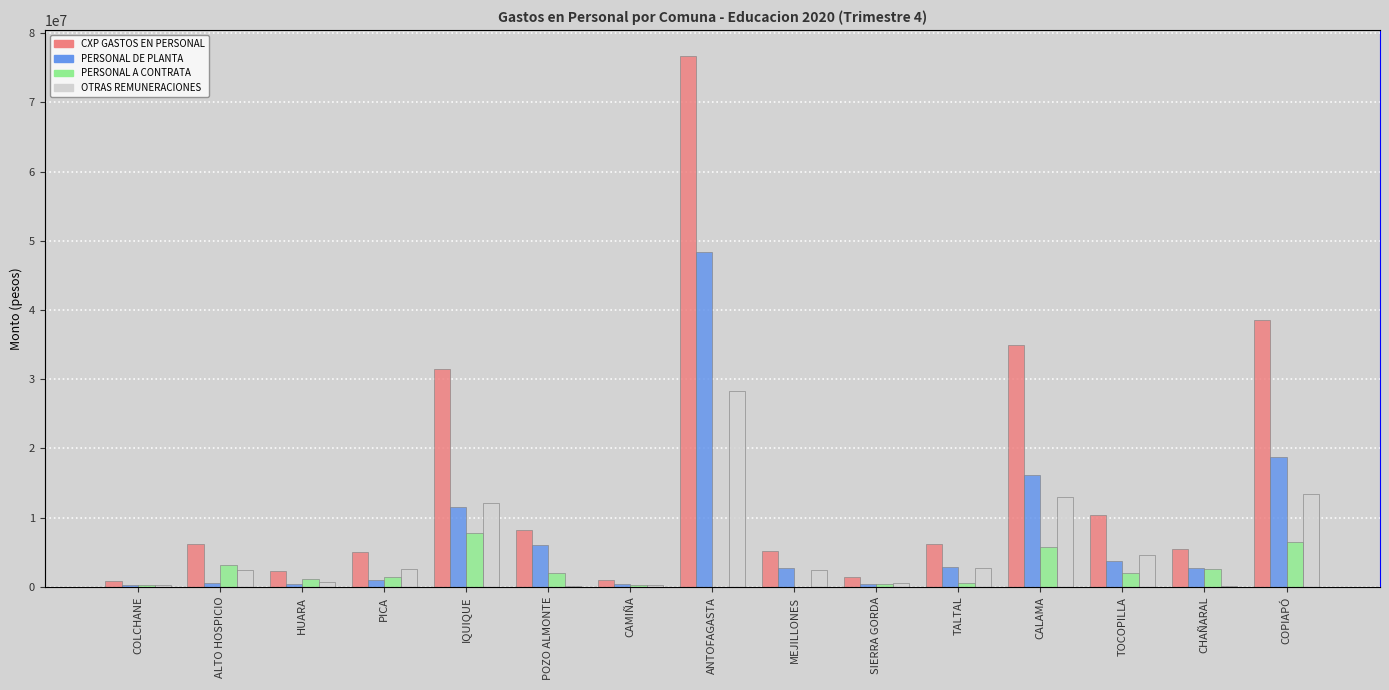

At which label does PERSONAL DE PLANTA reach its peak?

ANTOFAGASTA